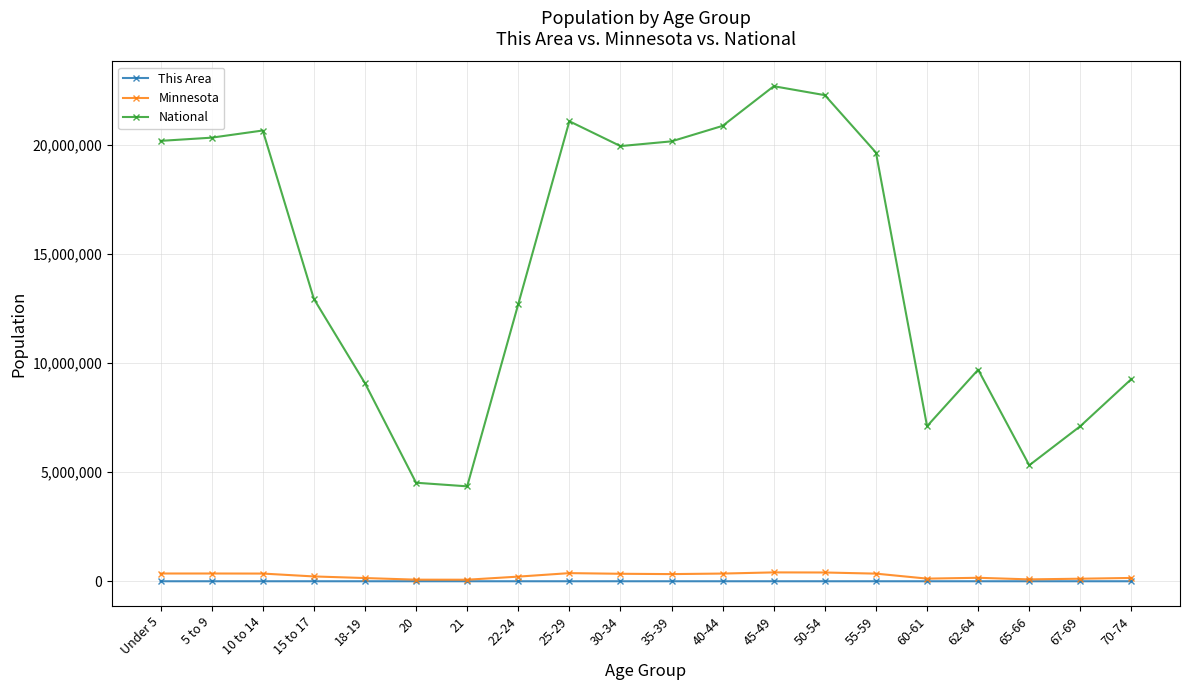

True or false: This Area has more than 1 points higher than both neighbors.

True